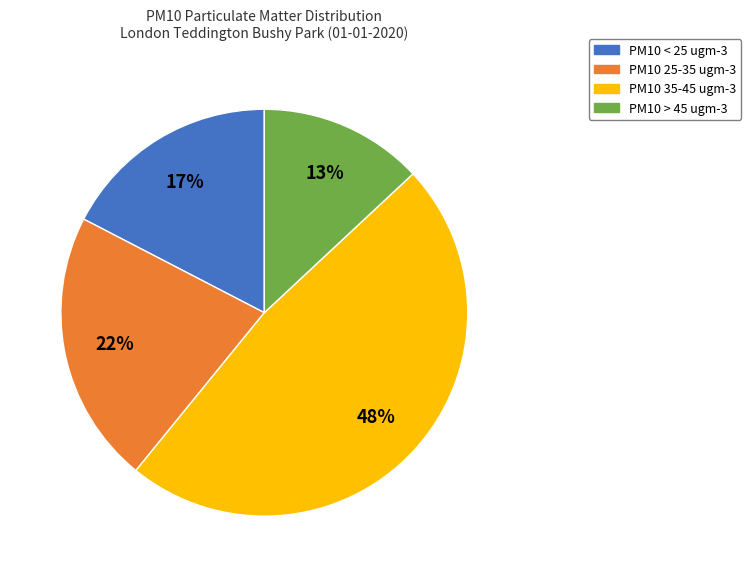

Which slice is the largest?

PM10 35-45 ugm-3